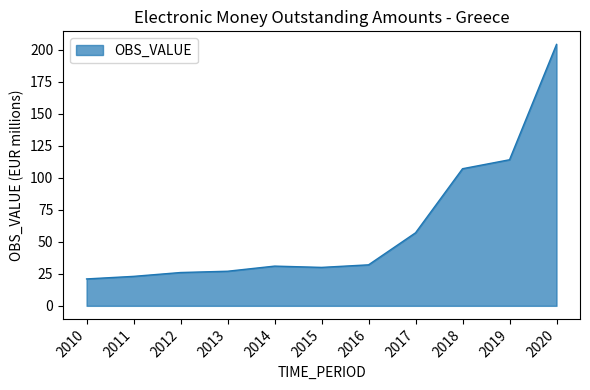

Reading left to right, extract all data points from this chart.

21	23	26	27	31	30	32	57	107	114	204